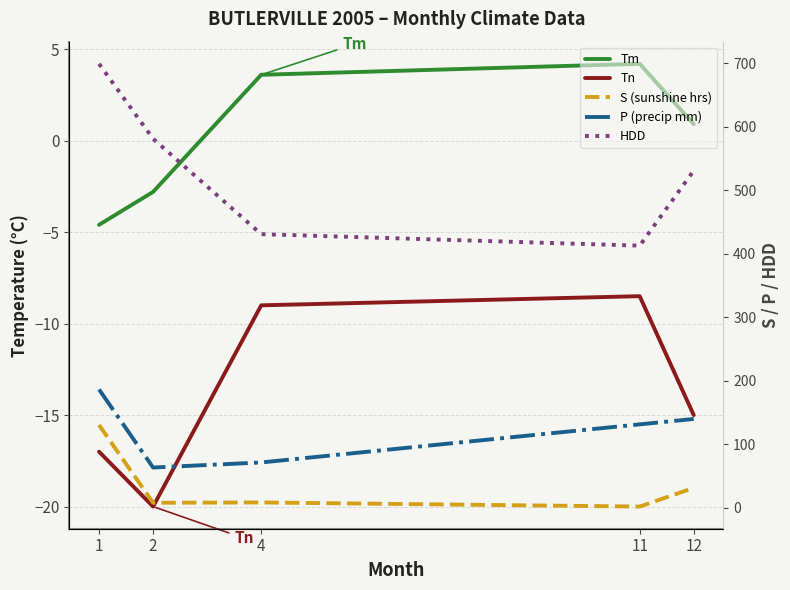

At how many categories does at least one series exceed 145?

5